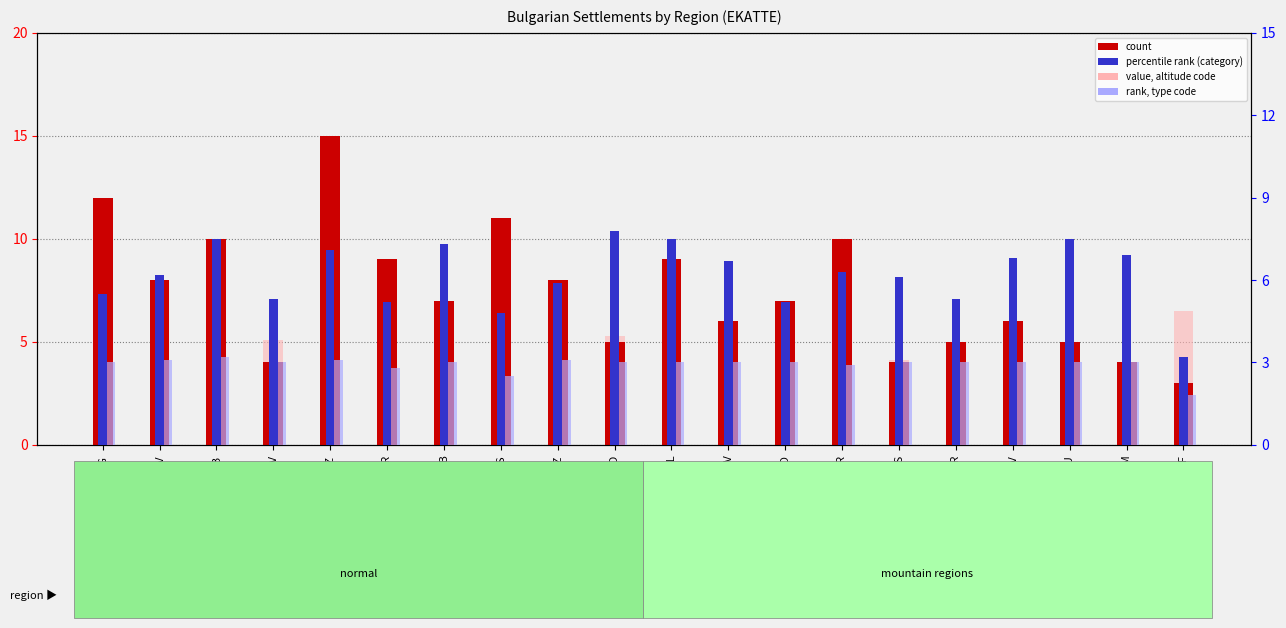

At which label does count reach its minimum?

SOF